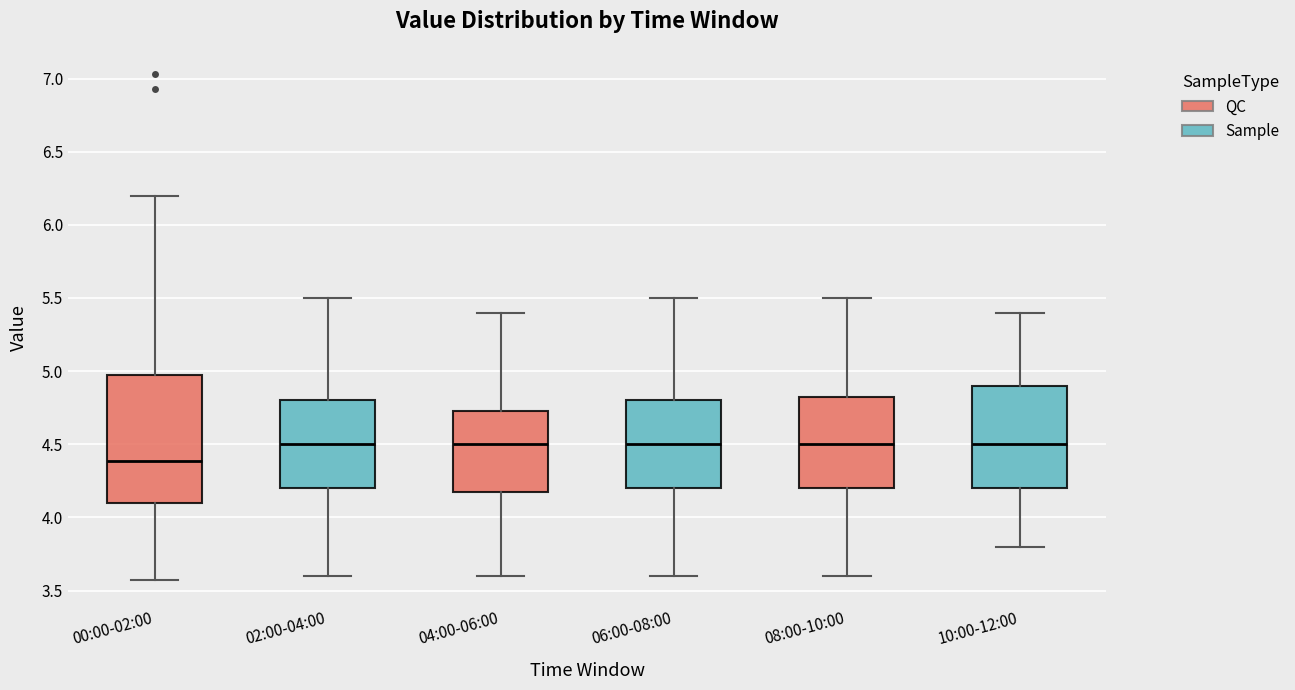

Reading left to right, transcribe this box plot: for each box, give where its median line is, the range the box spans, and where its two whiskers end, as read against the y-axis. The values are not printed on the chart, so give them approximately, as read against the axis.

00:00-02:00: median 4.40, box 4.10 to 5.00, whiskers 3.55 to 6.20
02:00-04:00: median 4.50, box 4.20 to 4.80, whiskers 3.60 to 5.50
04:00-06:00: median 4.50, box 4.20 to 4.75, whiskers 3.60 to 5.40
06:00-08:00: median 4.50, box 4.20 to 4.80, whiskers 3.60 to 5.50
08:00-10:00: median 4.50, box 4.20 to 4.85, whiskers 3.60 to 5.50
10:00-12:00: median 4.50, box 4.20 to 4.90, whiskers 3.80 to 5.40